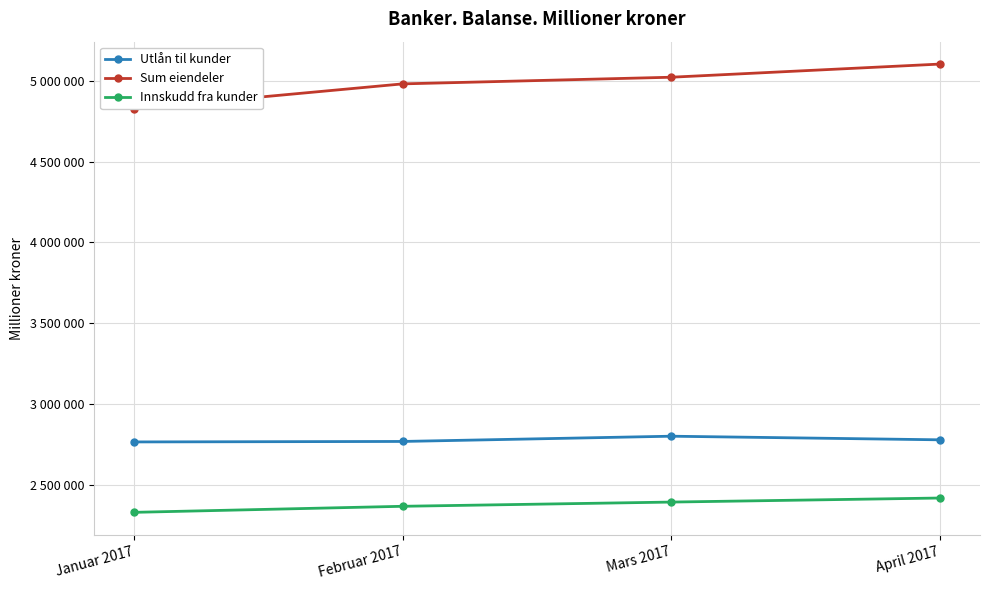

What is the difference between the highest and lowest values at Januar 2017?

2498496